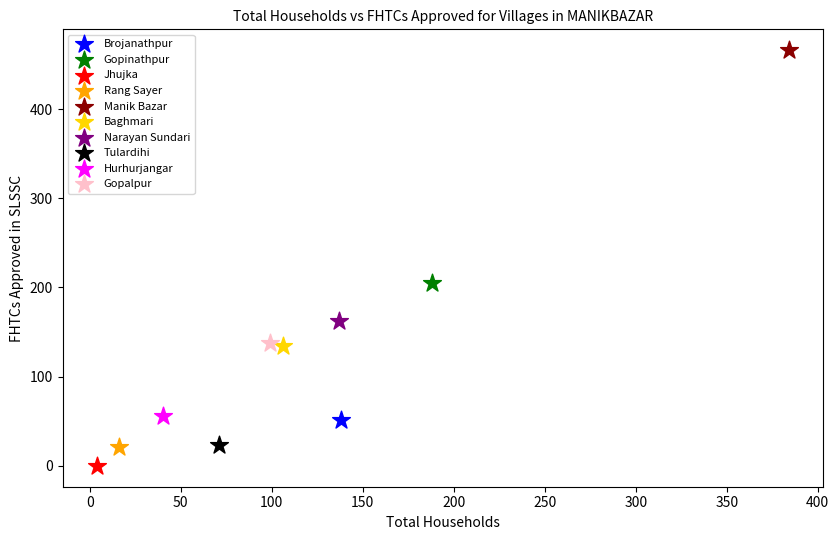

What are all the series names shown in the legend?

Brojanathpur, Gopinathpur, Jhujka, Rang Sayer, Manik Bazar, Baghmari, Narayan Sundari, Tulardihi, Hurhurjangar, Gopalpur